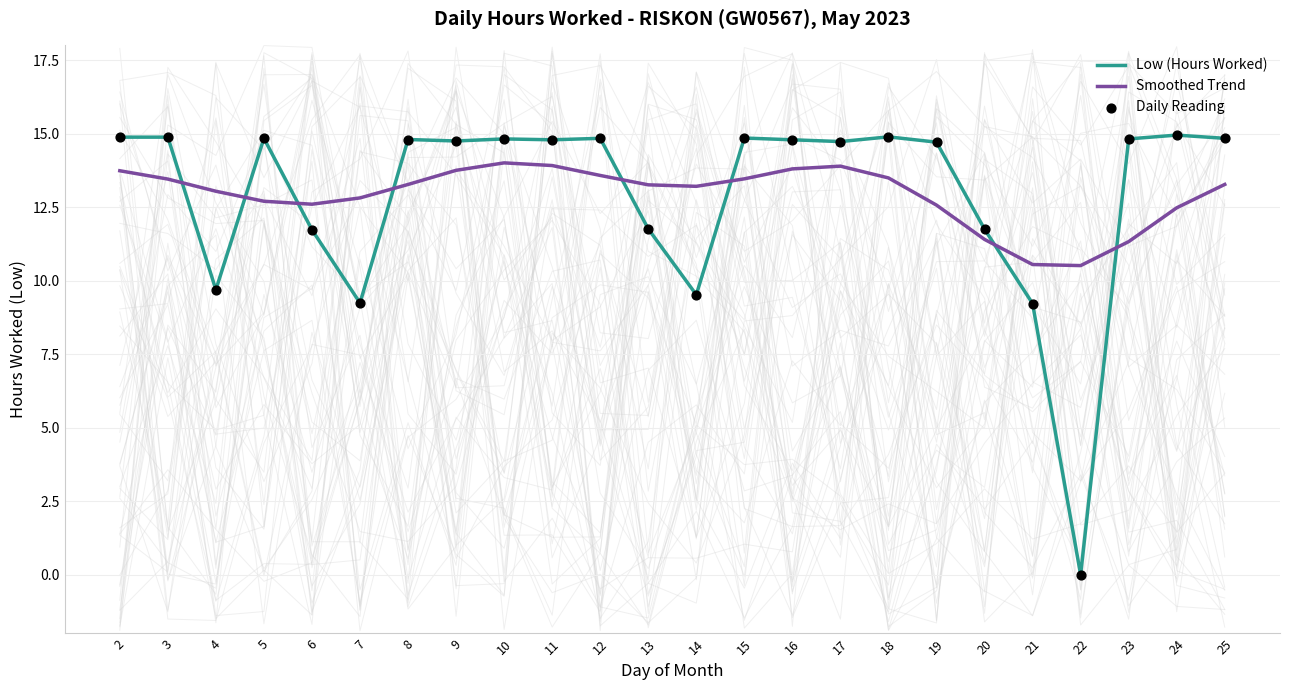

Which series has the largest Y range (max minus min)?

Low (Hours Worked)